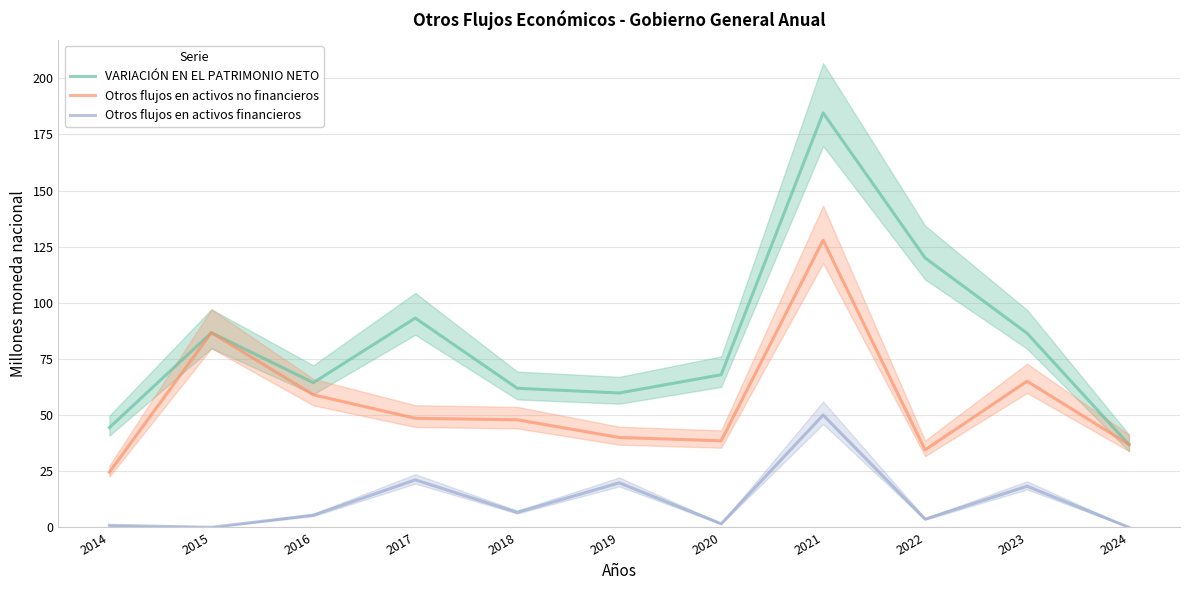

How many interior local peaks does the Otros flujos en activos financieros series have?

4